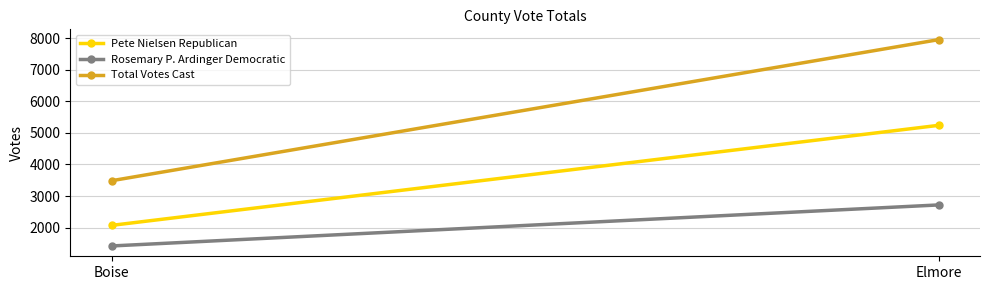

Which series has the largest total across all categories?

Total Votes Cast